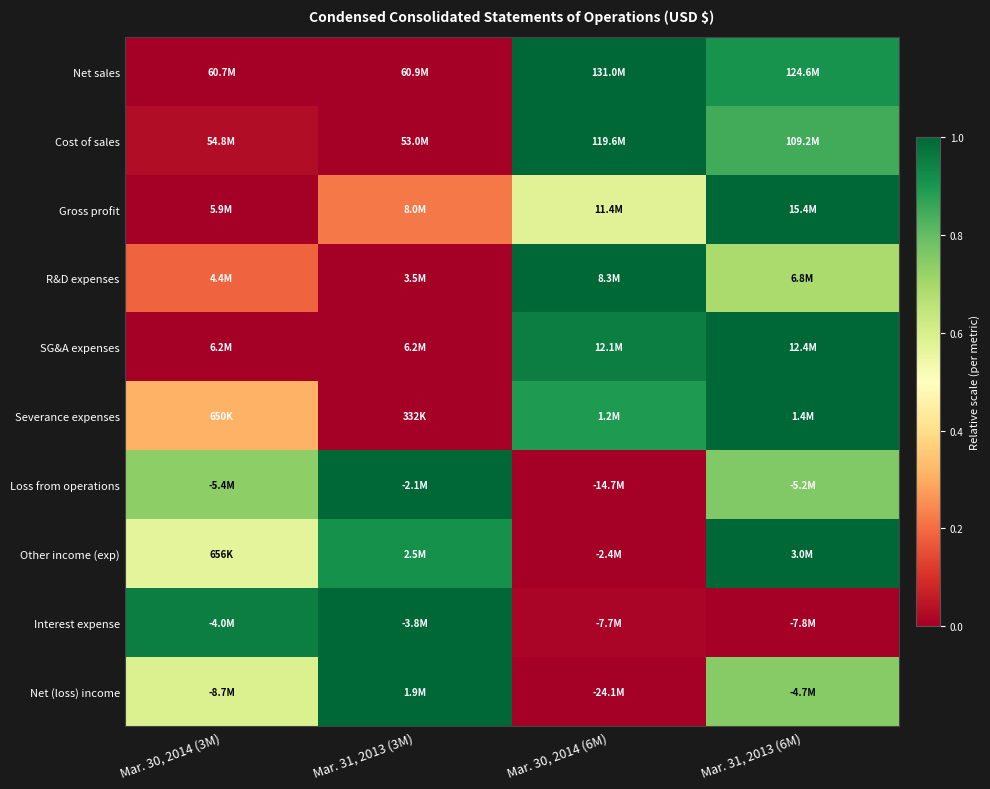

Reading left to right, transcribe all the data shown in this chart.

Net sales: Mar. 30, 2014 (3M)=0.0	Mar. 31, 2013 (3M)=0.0	Mar. 30, 2014 (6M)=1.0	Mar. 31, 2013 (6M)=0.9
Cost of sales: Mar. 30, 2014 (3M)=0.0	Mar. 31, 2013 (3M)=0.0	Mar. 30, 2014 (6M)=1.0	Mar. 31, 2013 (6M)=0.8
Gross profit: Mar. 30, 2014 (3M)=0.0	Mar. 31, 2013 (3M)=0.2	Mar. 30, 2014 (6M)=0.6	Mar. 31, 2013 (6M)=1.0
R&D expenses: Mar. 30, 2014 (3M)=0.2	Mar. 31, 2013 (3M)=0.0	Mar. 30, 2014 (6M)=1.0	Mar. 31, 2013 (6M)=0.7
SG&A expenses: Mar. 30, 2014 (3M)=0.0	Mar. 31, 2013 (3M)=0.0	Mar. 30, 2014 (6M)=1.0	Mar. 31, 2013 (6M)=1.0
Severance expenses: Mar. 30, 2014 (3M)=0.3	Mar. 31, 2013 (3M)=0.0	Mar. 30, 2014 (6M)=0.9	Mar. 31, 2013 (6M)=1.0
Loss from operations: Mar. 30, 2014 (3M)=0.7	Mar. 31, 2013 (3M)=1.0	Mar. 30, 2014 (6M)=0.0	Mar. 31, 2013 (6M)=0.8
Other income (exp): Mar. 30, 2014 (3M)=0.6	Mar. 31, 2013 (3M)=0.9	Mar. 30, 2014 (6M)=0.0	Mar. 31, 2013 (6M)=1.0
Interest expense: Mar. 30, 2014 (3M)=1.0	Mar. 31, 2013 (3M)=1.0	Mar. 30, 2014 (6M)=0.0	Mar. 31, 2013 (6M)=0.0
Net (loss) income: Mar. 30, 2014 (3M)=0.6	Mar. 31, 2013 (3M)=1.0	Mar. 30, 2014 (6M)=0.0	Mar. 31, 2013 (6M)=0.7